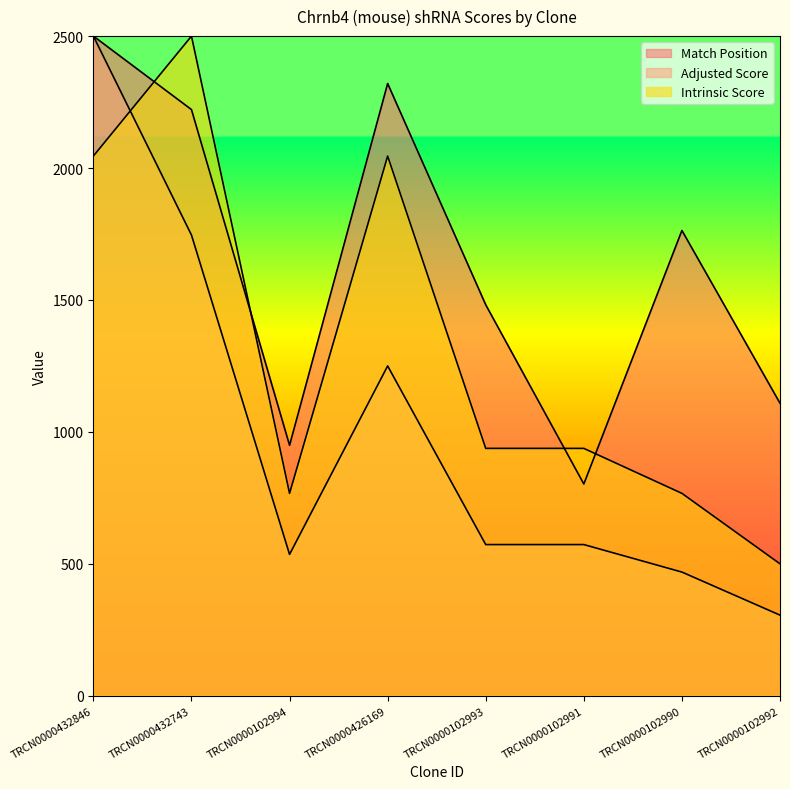

What is the label of the 6th point from the left?

TRCN0000102991